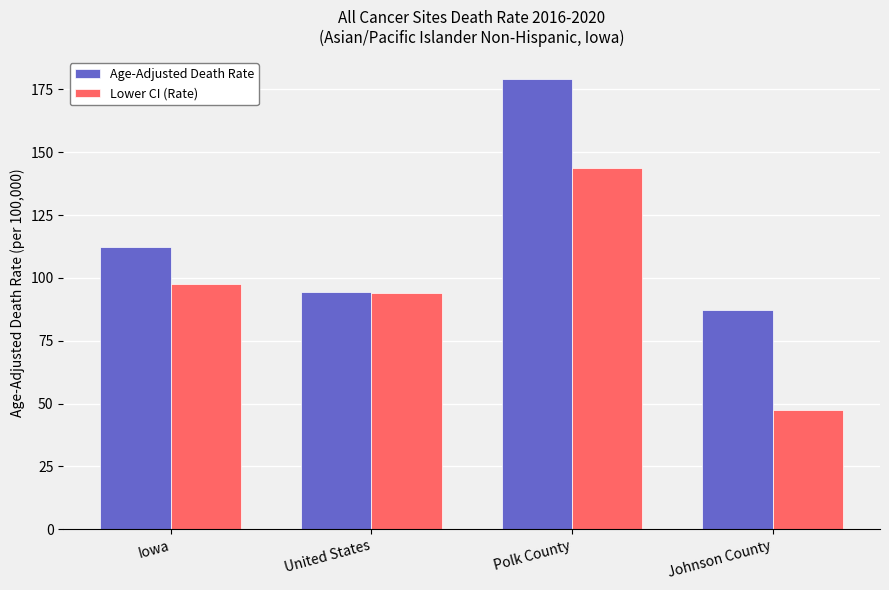

True or false: Lower CI (Rate) has a value of 33.0 at Polk County.

False